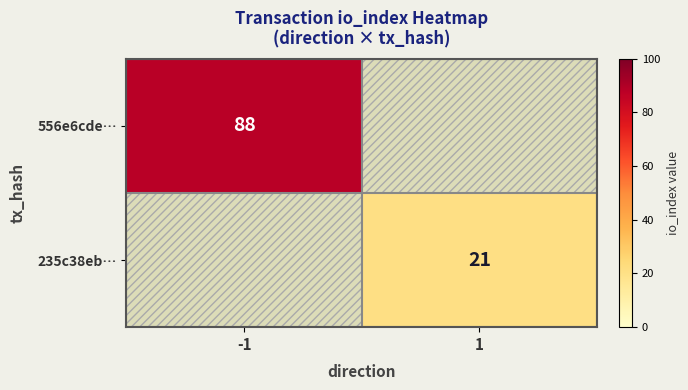

The value of 235c38eb… at 1 is 38. True or false?

False